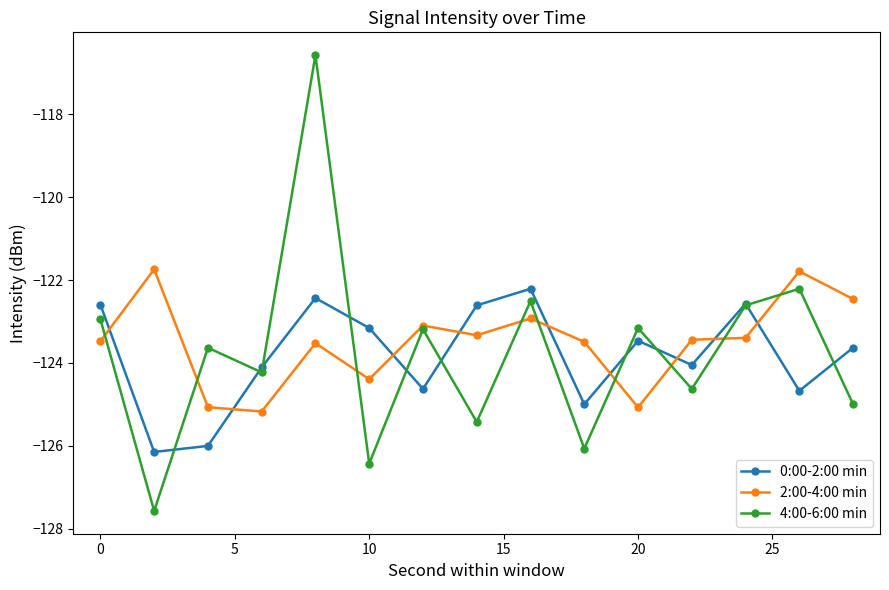

What are all the series names shown in the legend?

0:00-2:00 min, 2:00-4:00 min, 4:00-6:00 min